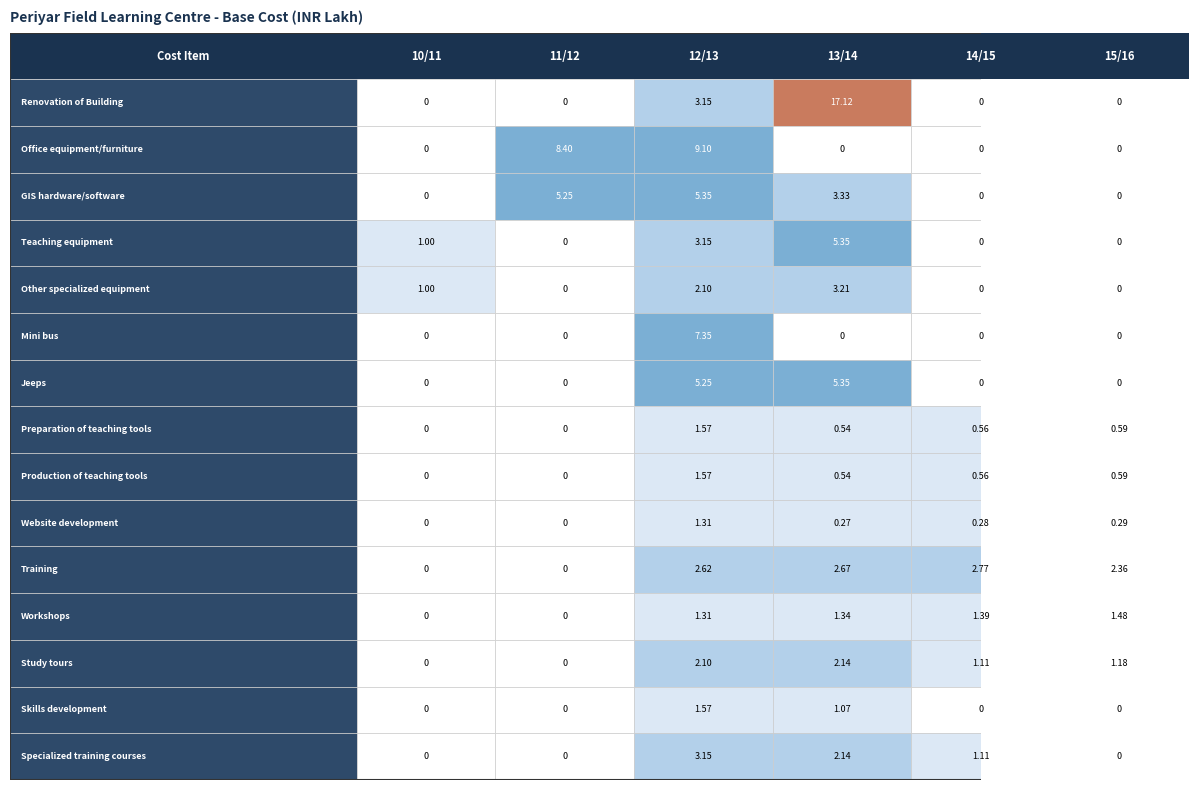

Which series changed the most between 0 and 1?

Office equipment/furniture